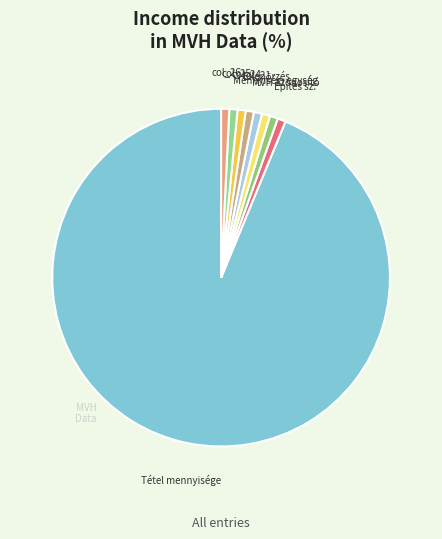

Count the number of slices in the pie.

9